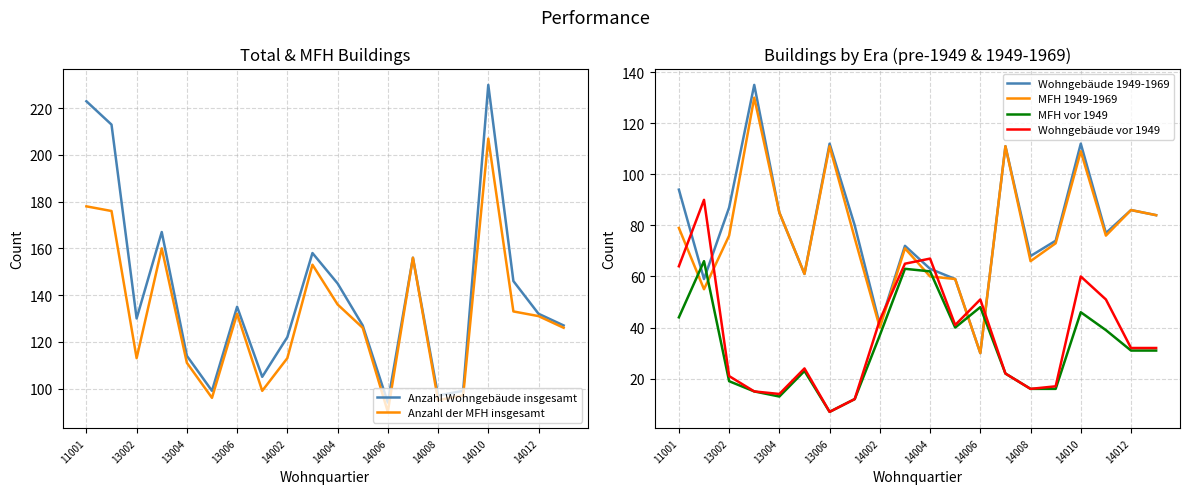

True or false: MFH 1949-1969 and Anzahl Wohngebäude insgesamt intersect in this chart.

False